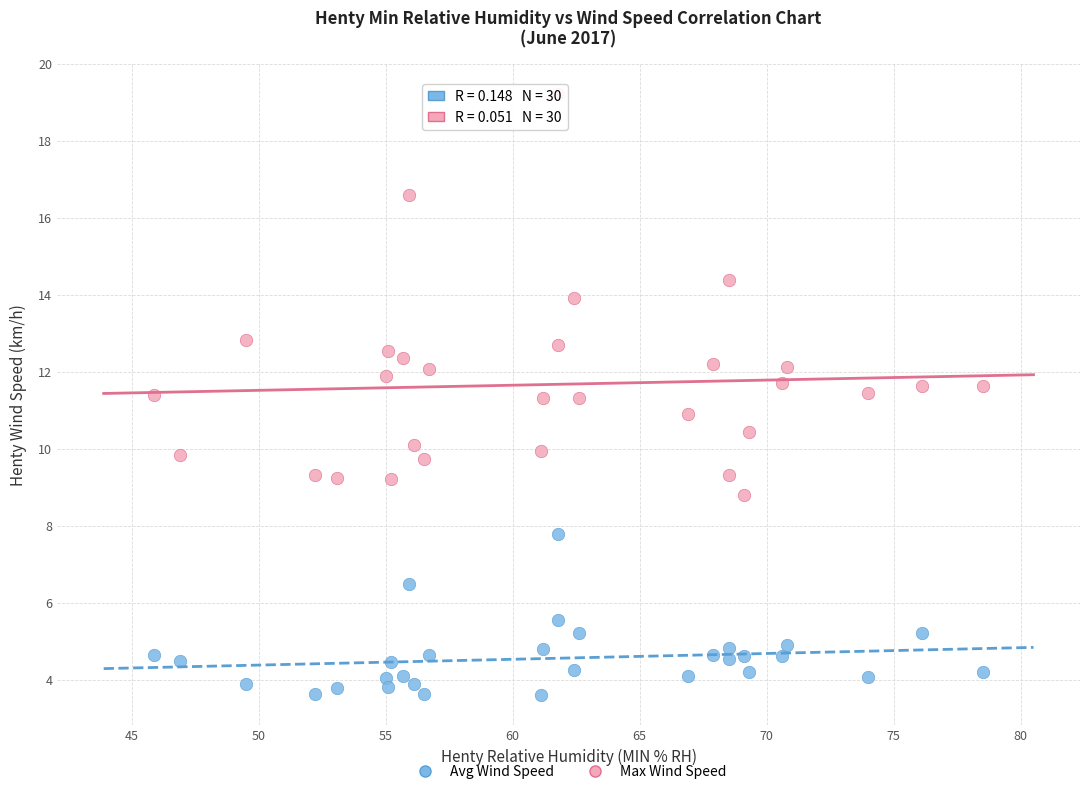

Across all data points, what is the range of X values (max minus min)?

32.6